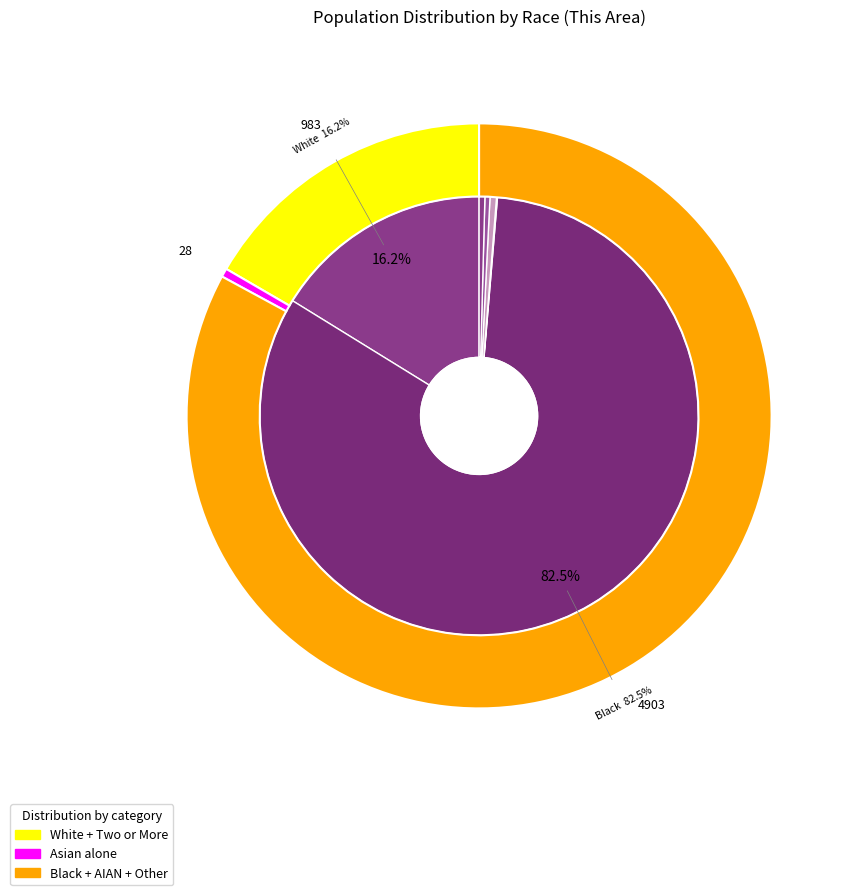

What is the largest slice in the pie chart?

Black or African American alone